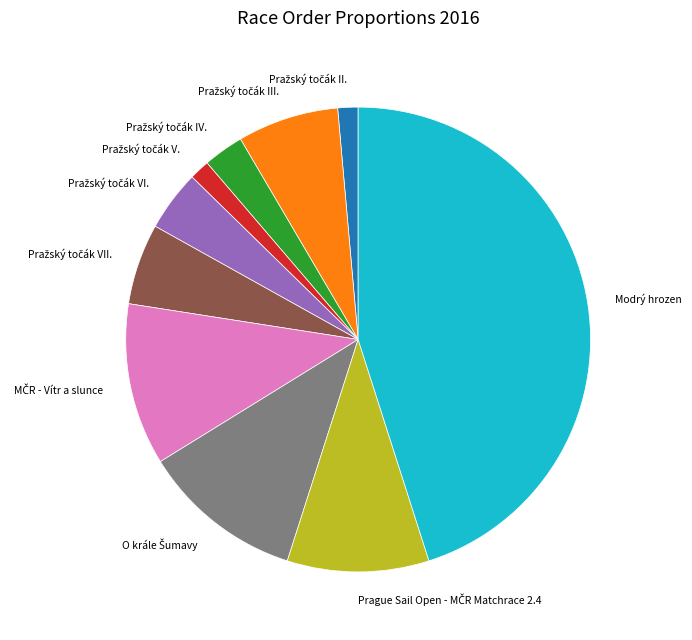

Is there a majority slice in this chart?

No